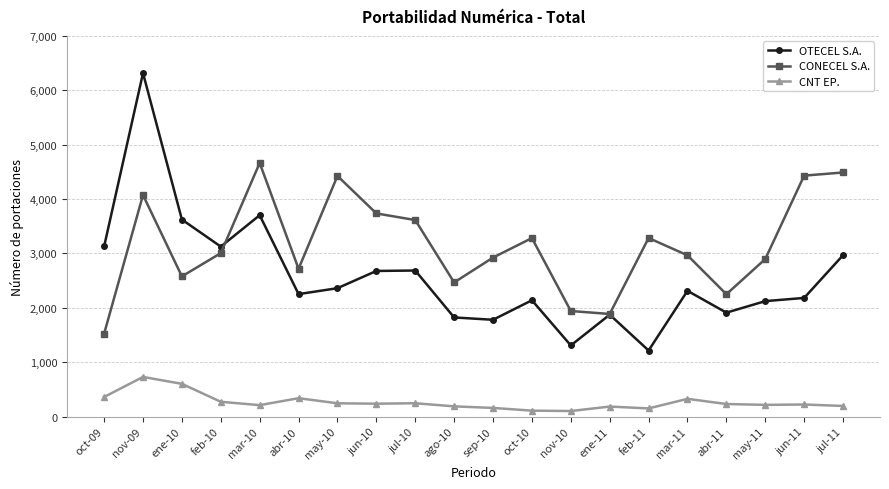

Between oct-09 and mar-11, which series saw the biggest shift?

CONECEL S.A.